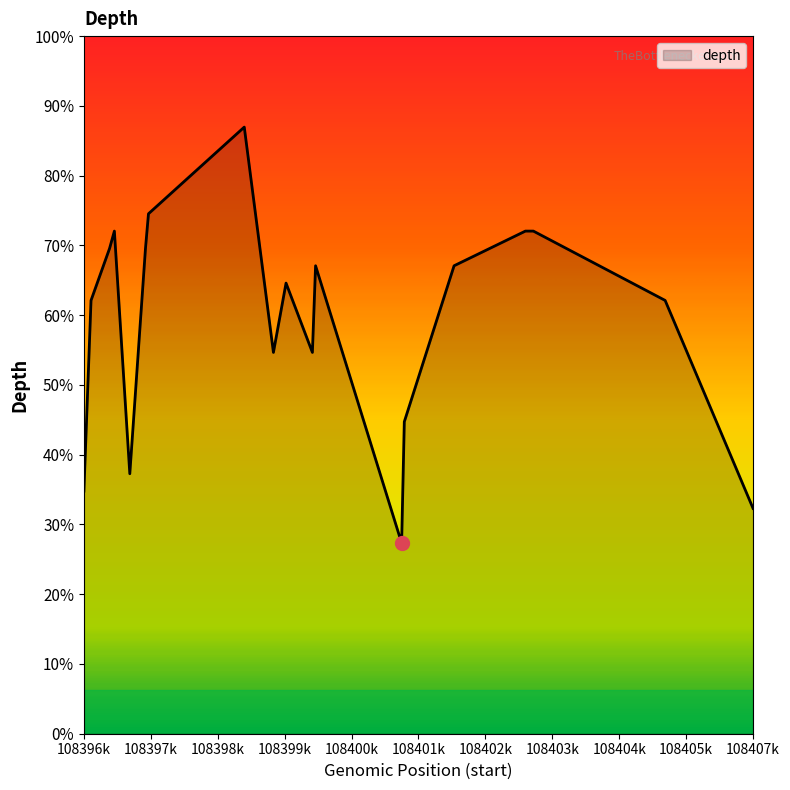

Is this an area chart (filled region under the line)?

Yes